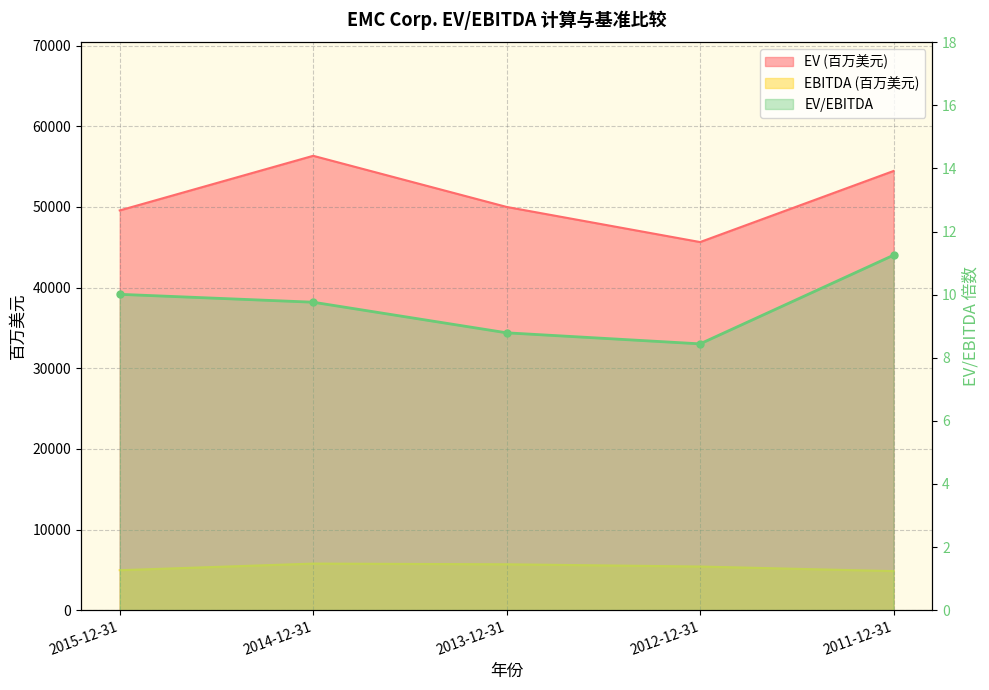

Which series has the largest range (max minus min)?

EV (百万美元)